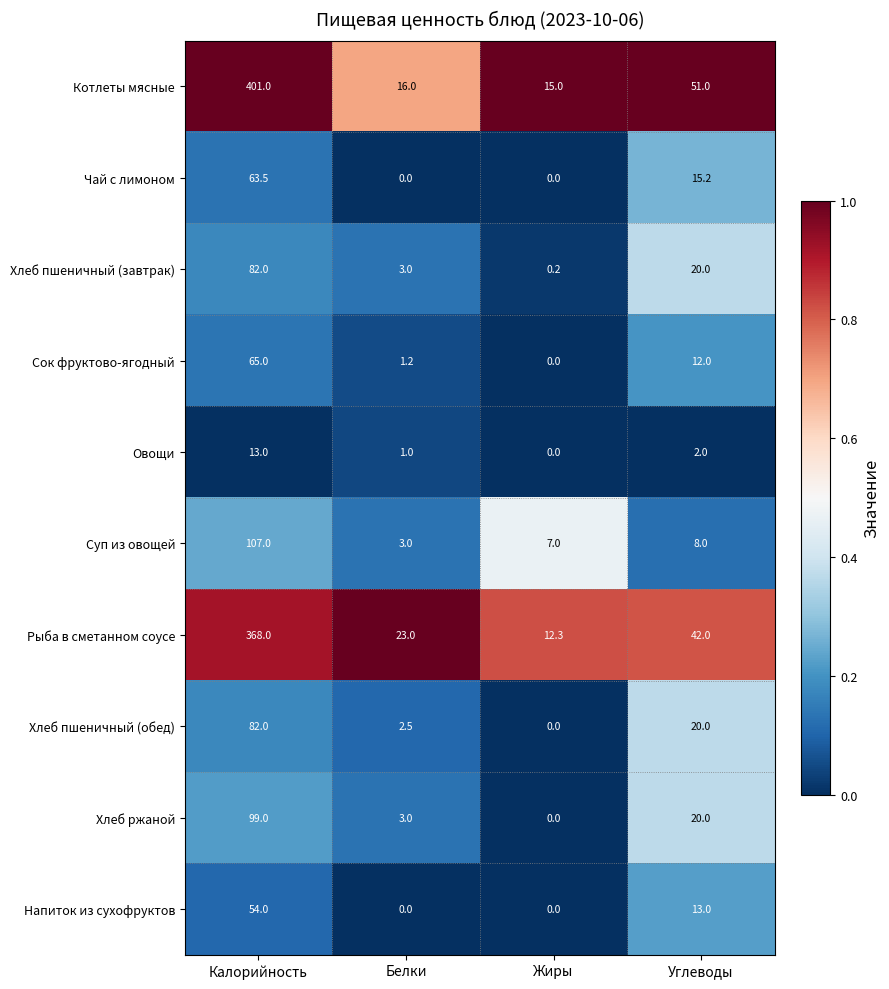

At which category does the chart reach its peak across all series?

Калорийность